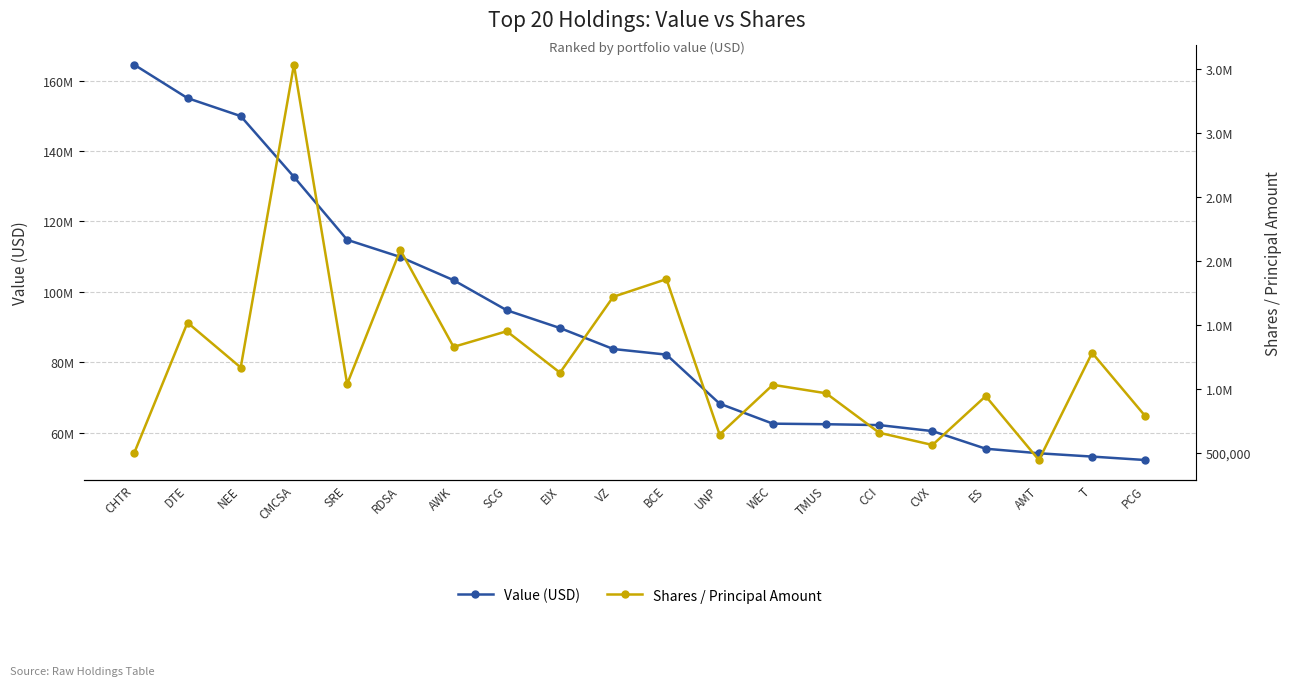

What is the spread (max minus min) of values at BCE?

80357864